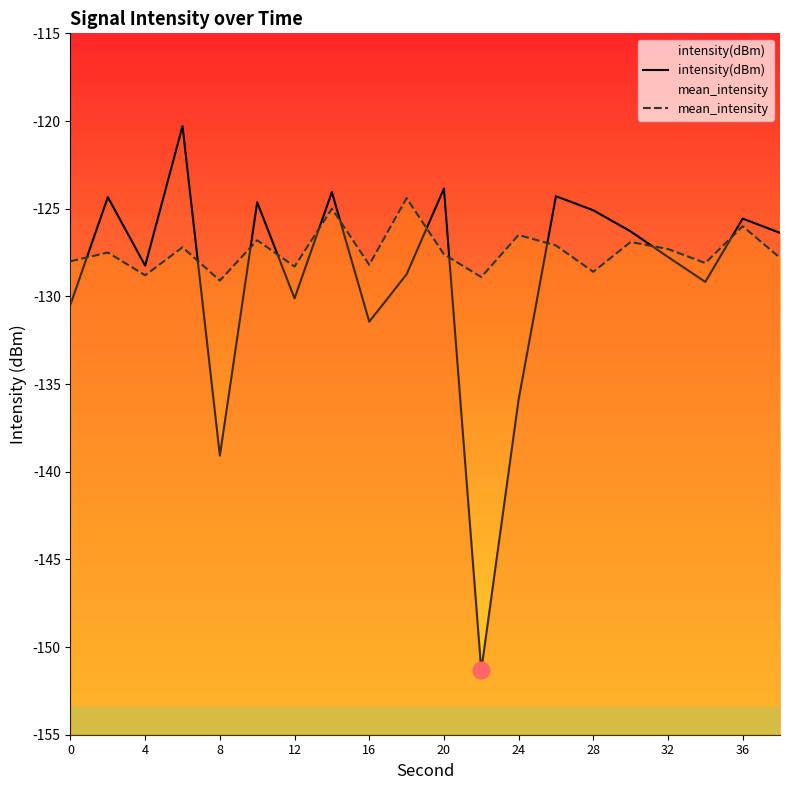

The value of mean_intensity at 0 is -128.0. True or false?

True